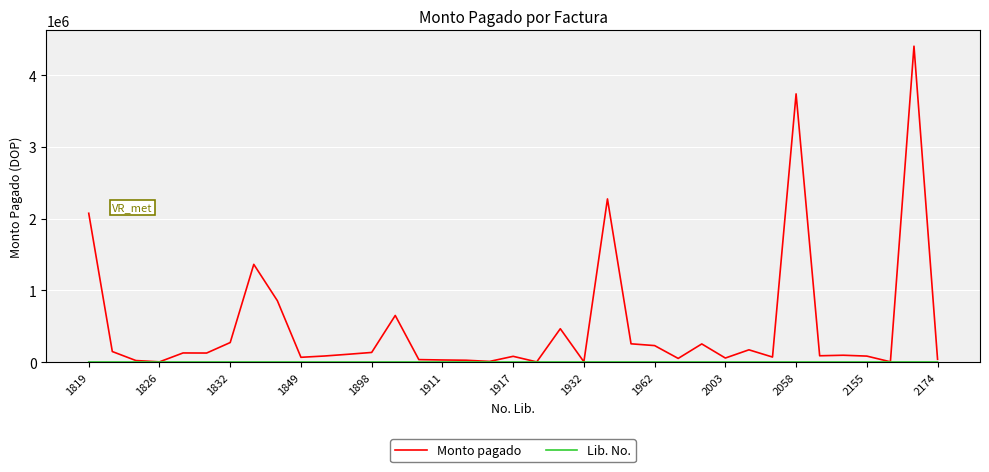

Which series has the widest spread of values?

Monto pagado